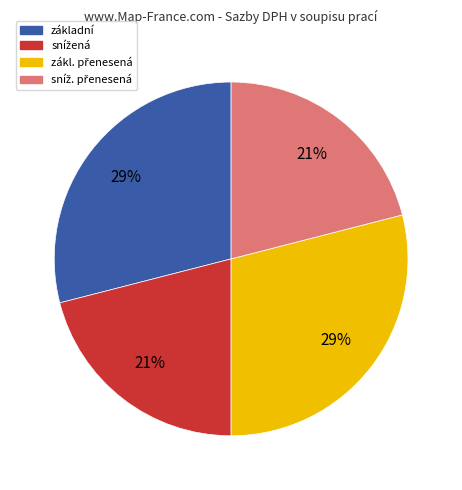

To the nearest percent, what percentage of the pie is základní?

29%